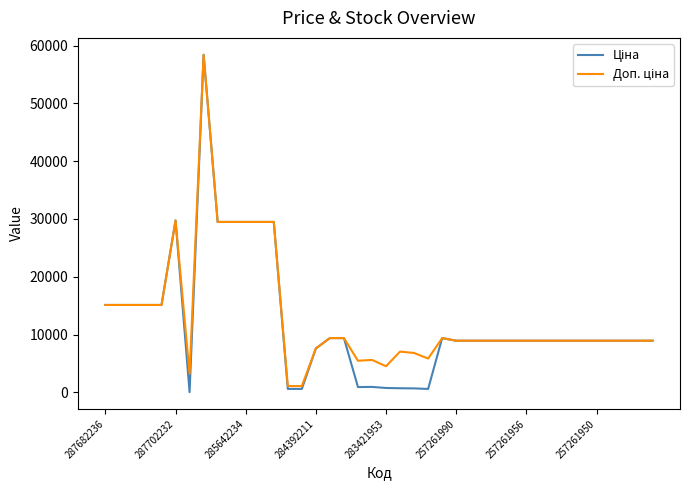

What is the smallest value displayed?

32.0